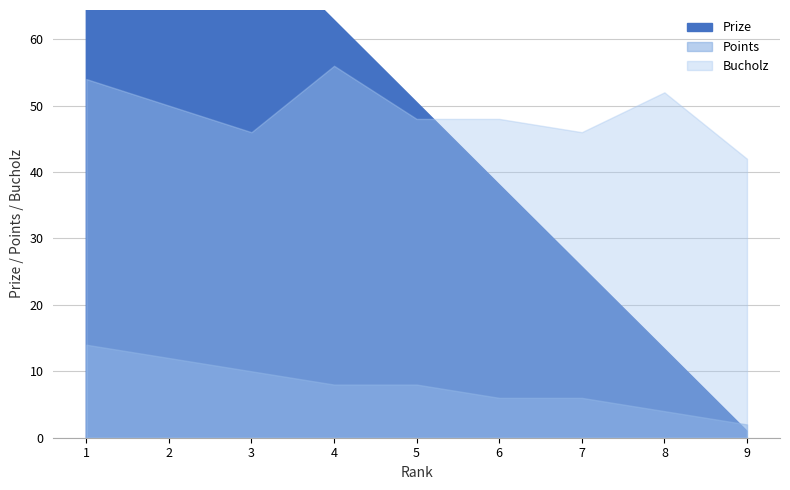

Rank the series by their maximum value, from lowest to highest.

Points, Bucholz, Prize